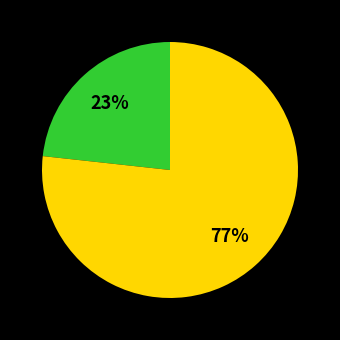

Is there any slice that represents more than half of the pie?

Yes